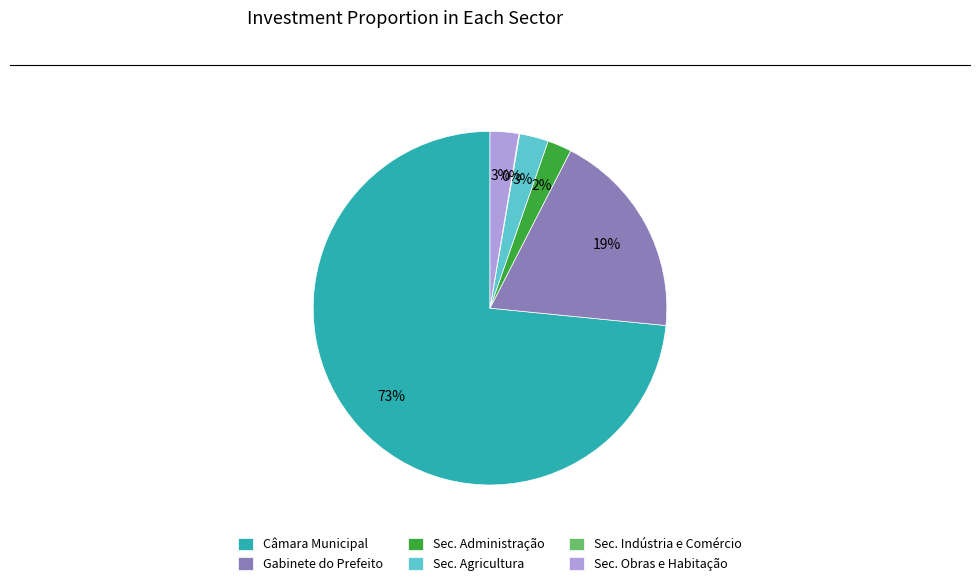

Which category has the biggest portion of the pie?

Câmara Municipal